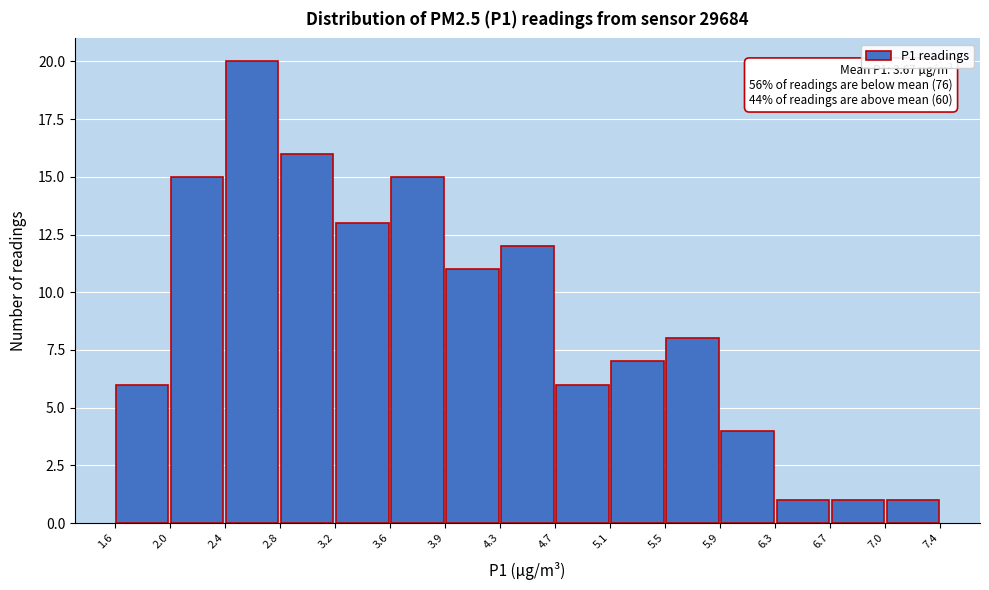

Which range on the x-axis has the tallest bar?

2.4 to 2.8